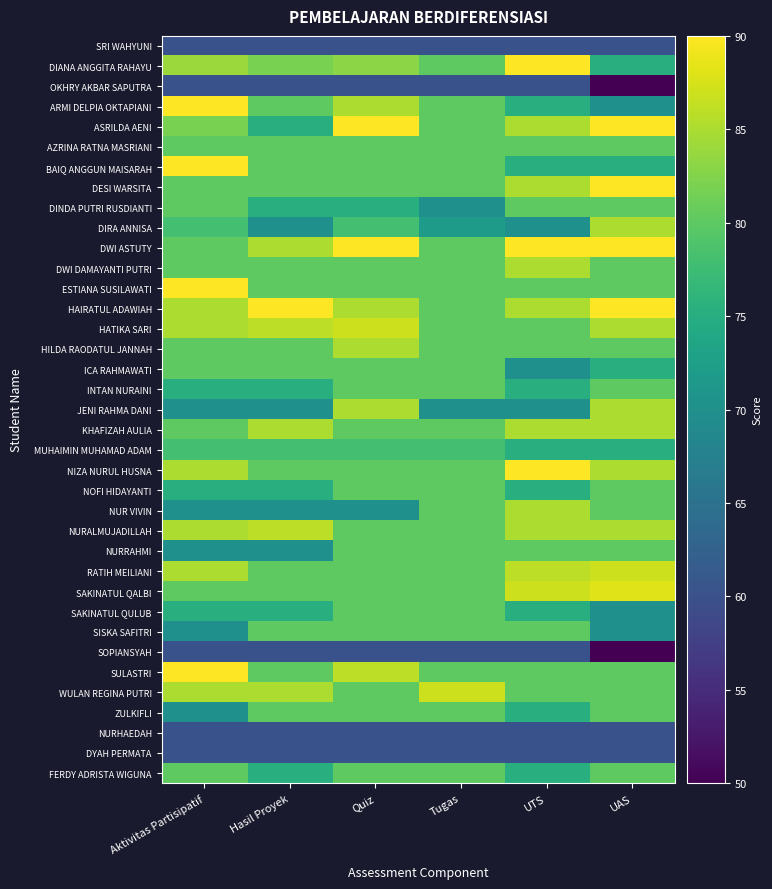

How many categories are shown in the chart?

6